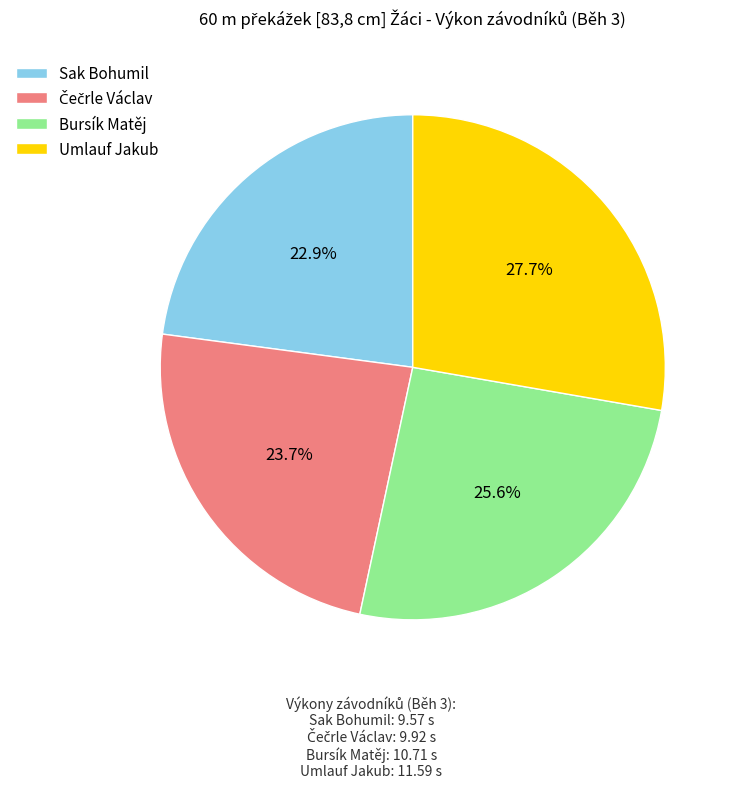

To the nearest percent, what portion does Sak Bohumil represent?

23%